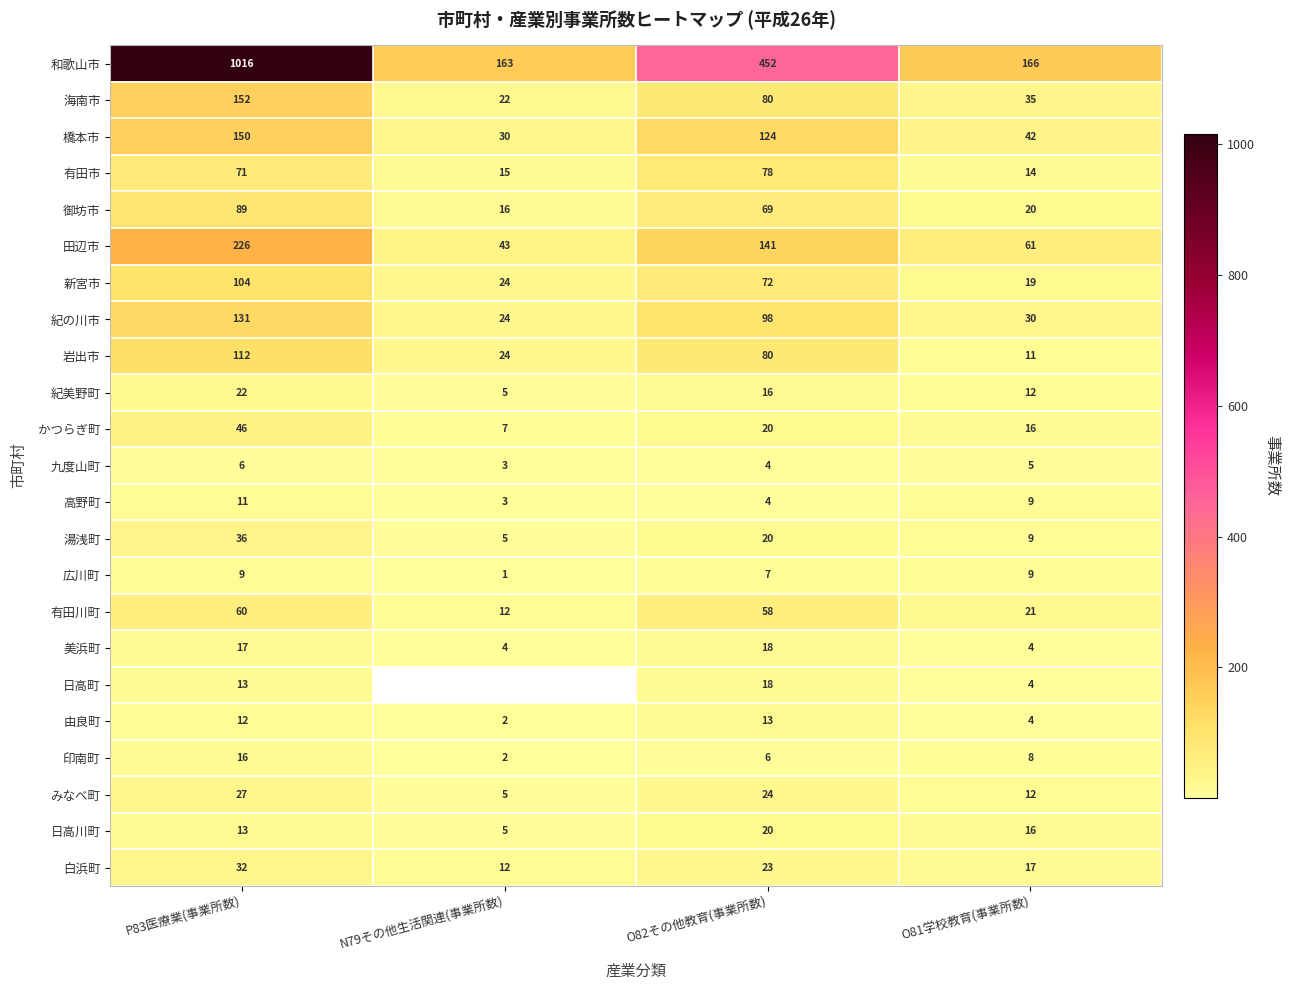

What is the minimum value shown in the chart?

1.0